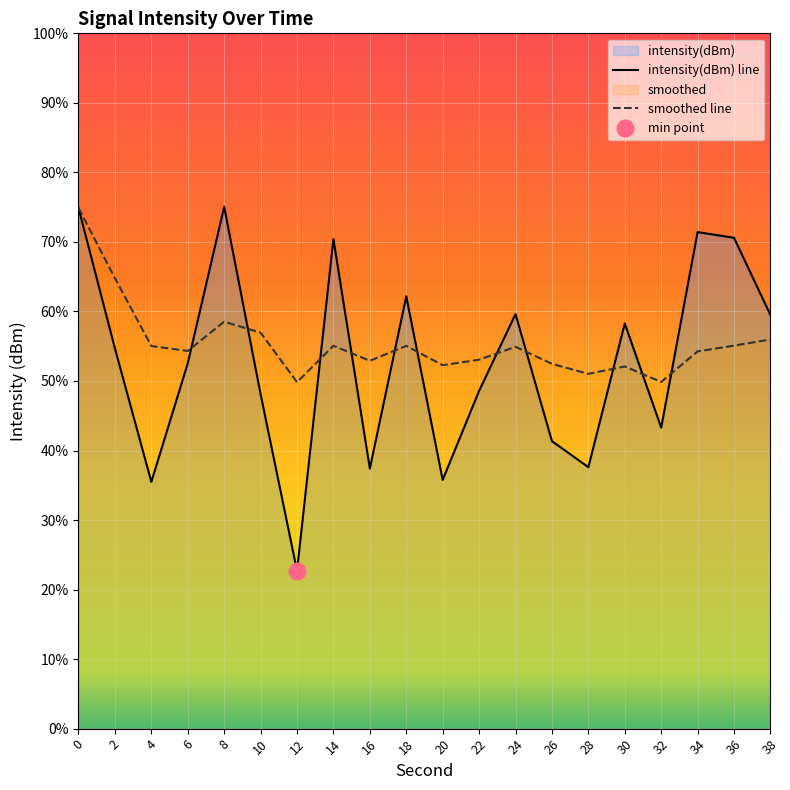

Reading left to right, what are all the values shown in this chart?

intensity(dBm): -122.5	-128.6	-134.4	-129.2	-122.5	-130.6	-138.2	-123.9	-133.8	-126.3	-134.3	-130.4	-127.1	-132.6	-133.7	-127.5	-132.0	-123.6	-123.8	-127.2
smoothed: -122.5	-125.6	-128.5	-128.7	-127.4	-127.9	-130.1	-128.5	-129.1	-128.5	-129.3	-129.1	-128.5	-129.3	-129.7	-129.4	-130.0	-128.7	-128.5	-128.2